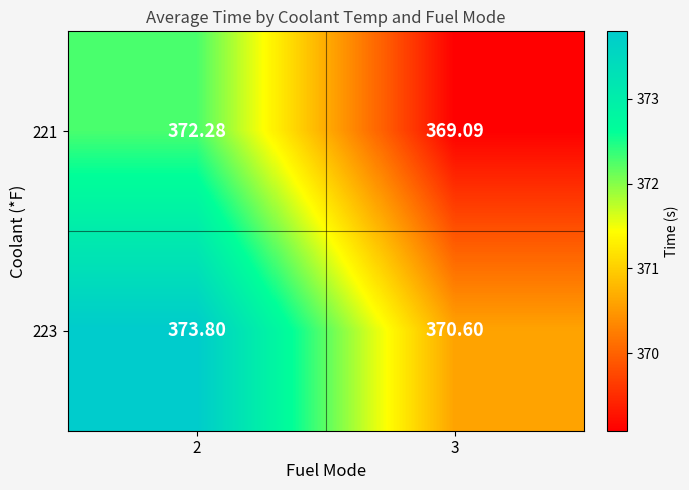

How many values in the 223 series exceed 373?

1